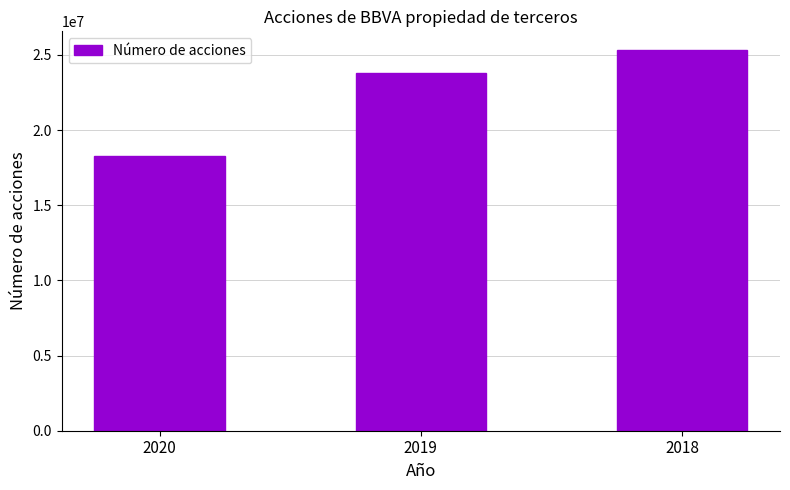

Count the values in the range 18266509 to 25306229.

3